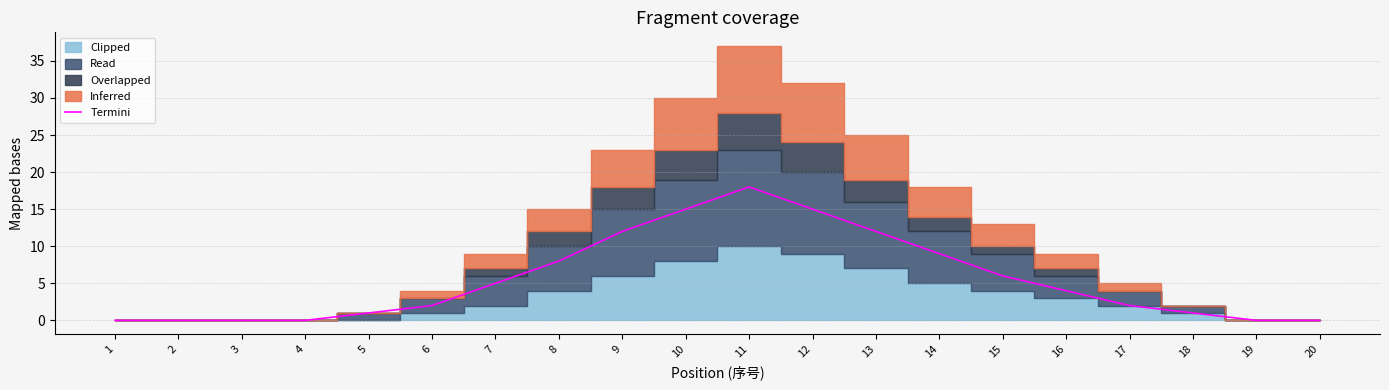

Does the chart have visible grid lines?

Yes